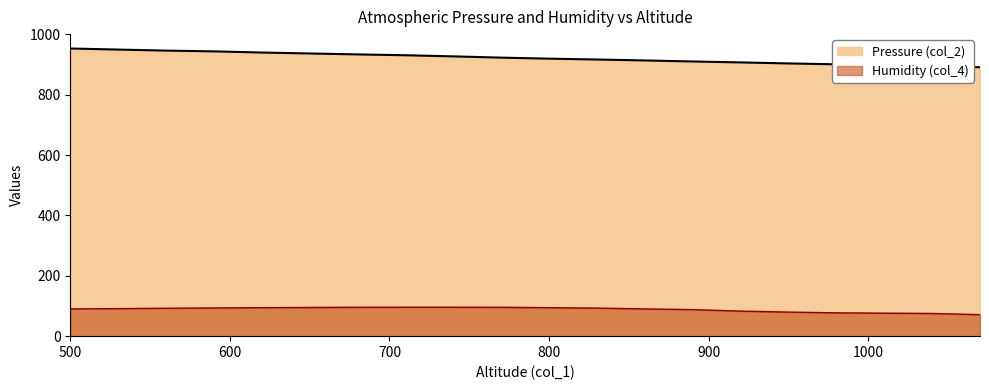

At 950, list the series in order from smallest to largest.

Humidity (col_4), Pressure (col_2)